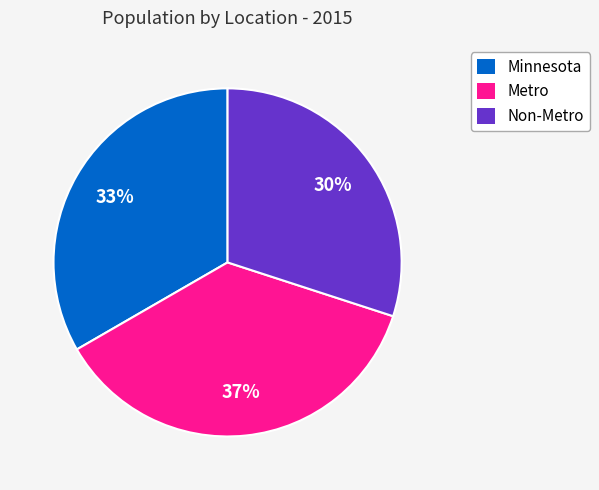

What percentage is the Minnesota slice, to the nearest percent?

33%